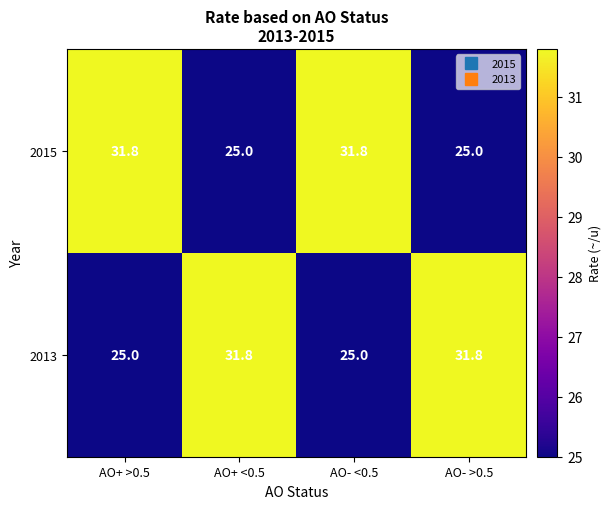

At how many categories does at least one series exceed 31?

4